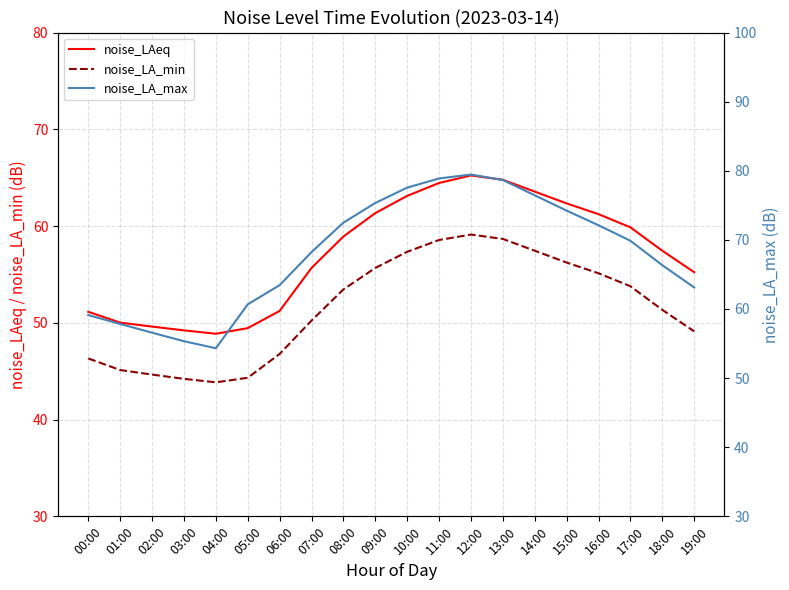

True or false: noise_LAeq has more than 2 interior local peaks.

False